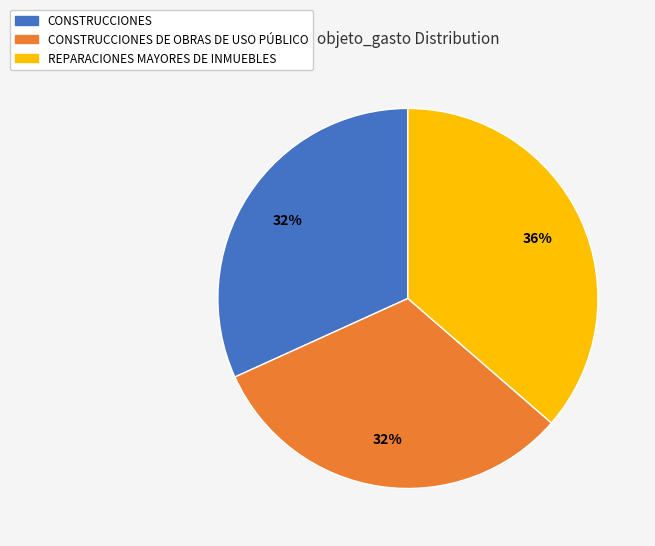

Does any single category account for the majority?

No